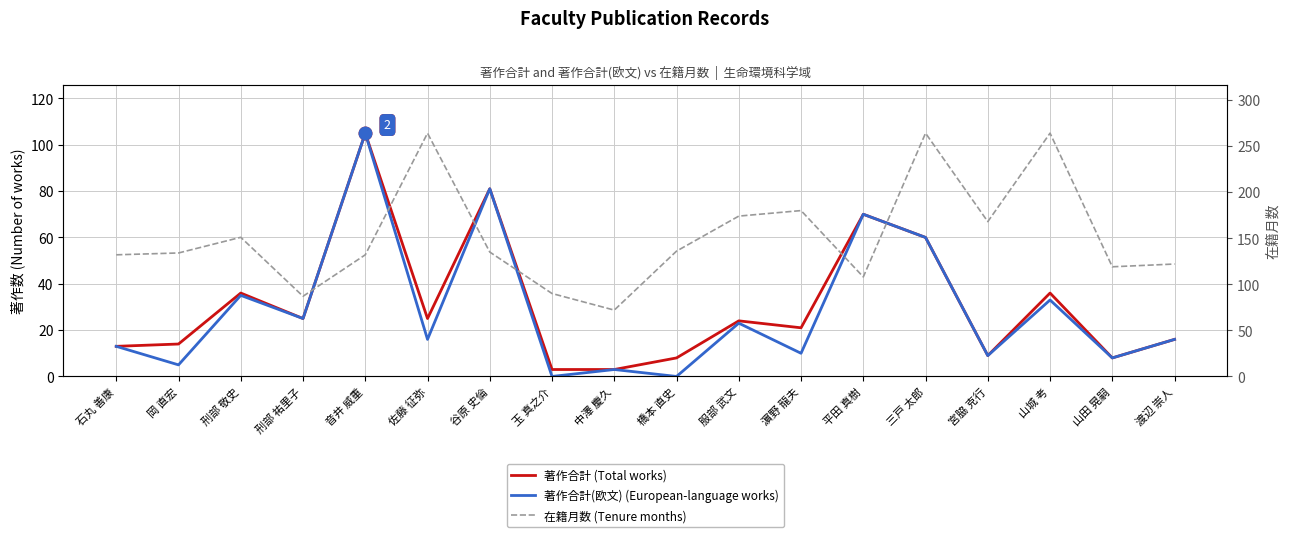

The value of 著作合計(欧文) (European-language works) at 山城 考 is 33. True or false?

True